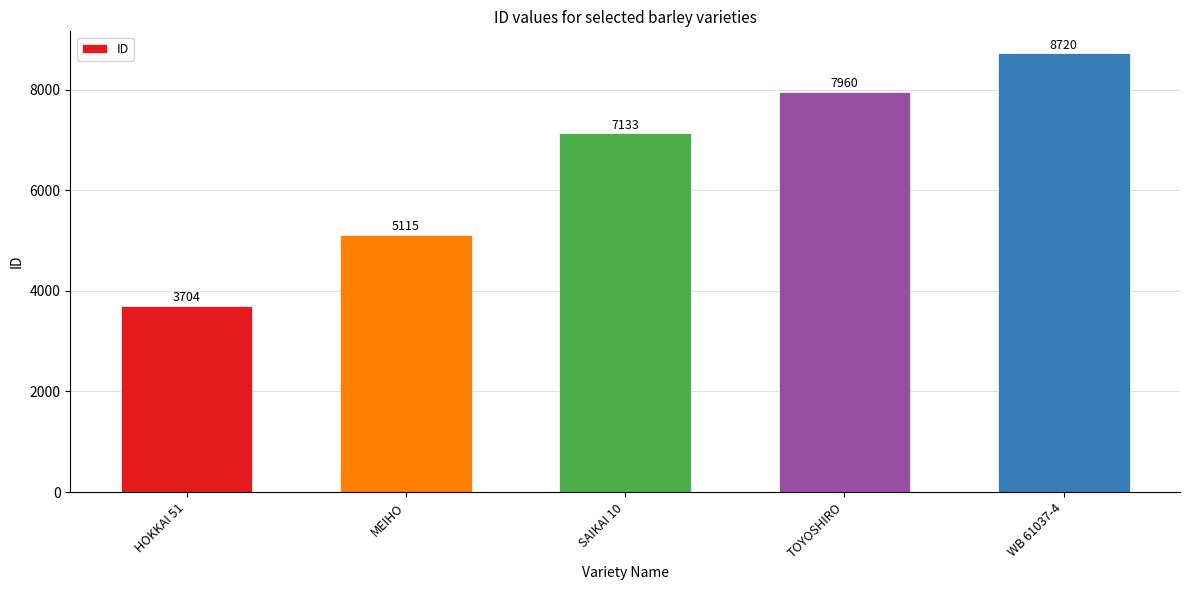

Between SAIKAI 10 and TOYOSHIRO, which is larger?

TOYOSHIRO